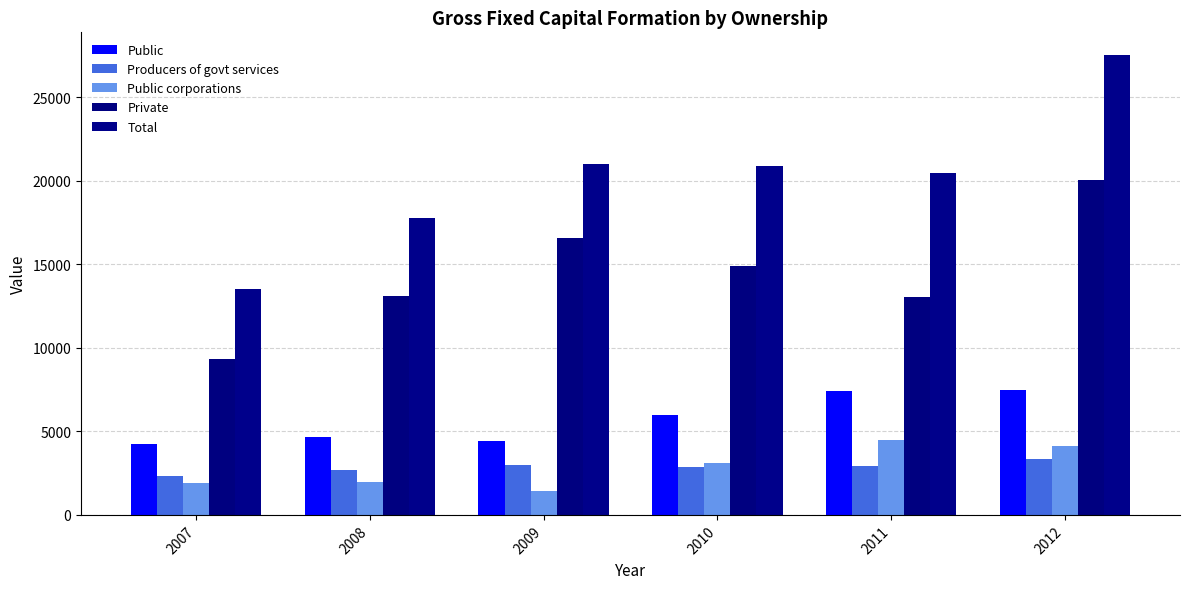

Reading right to left, what are all the values shown in this chart?

Public: 7476.8	7431.3	5959.3	4438.8	4654.0	4222.6
Producers of govt services: 3339.0	2943.8	2857.0	3001.9	2699.2	2312.8
Public corporations: 4137.8	4487.5	3102.3	1437.0	1954.8	1909.7
Private: 20037.4	13021.9	14924.9	16586.1	13096.5	9331.5
Total: 27514.2	20453.2	20884.2	21024.9	17750.5	13554.0